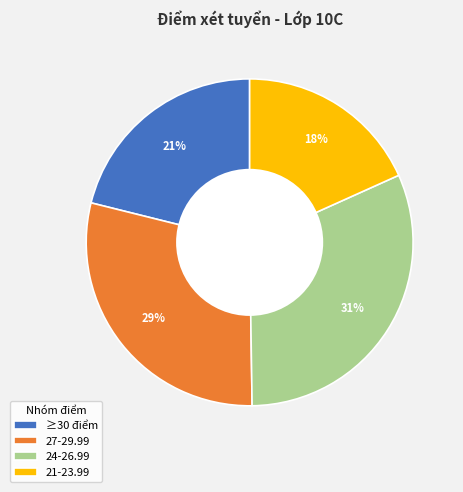

Is there any slice that represents more than half of the pie?

No